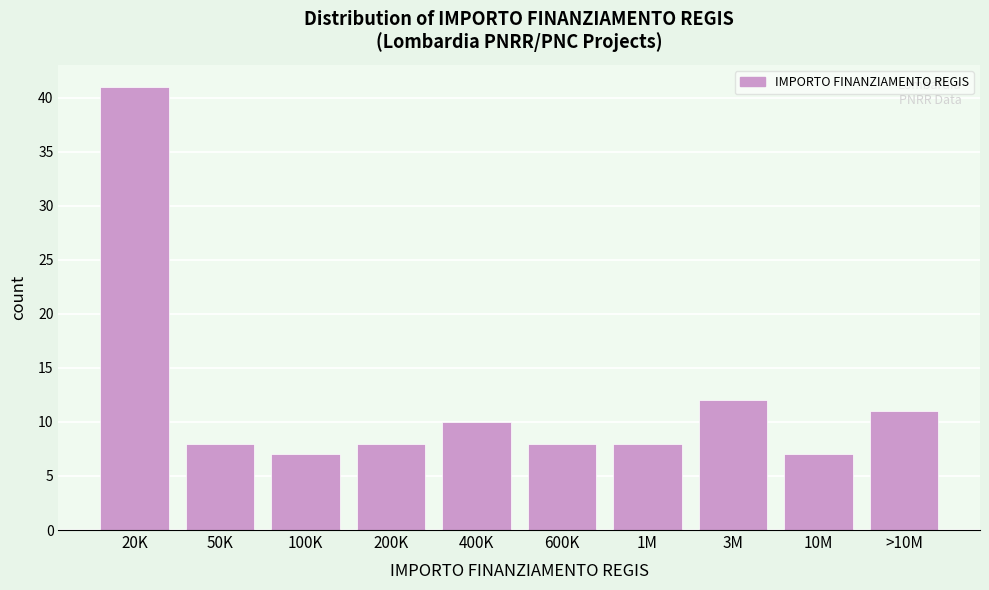

Reading right to left, transcribe all the data shown in this chart.

11	7	12	8	8	10	8	7	8	41